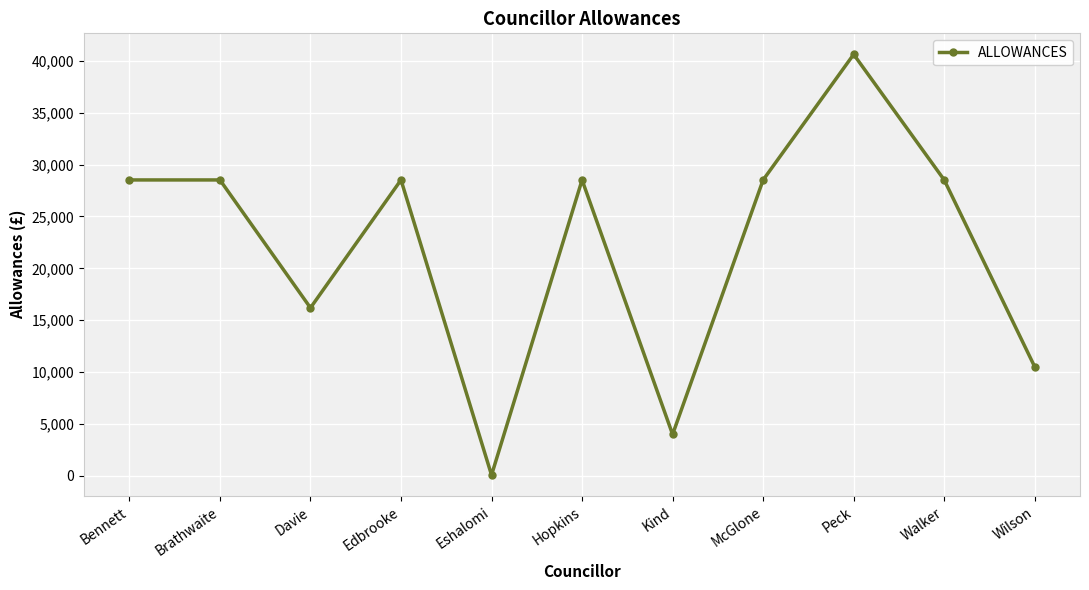

How many interior local valleys (lower than both neighbors) does the data have?

3